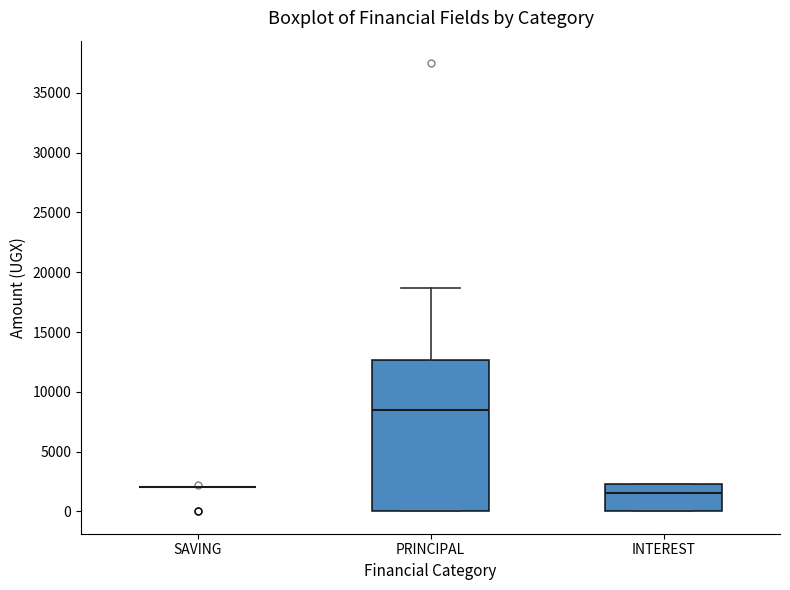

Comparing the boxes themselves (not the whiskers), which one is the tallest?

PRINCIPAL